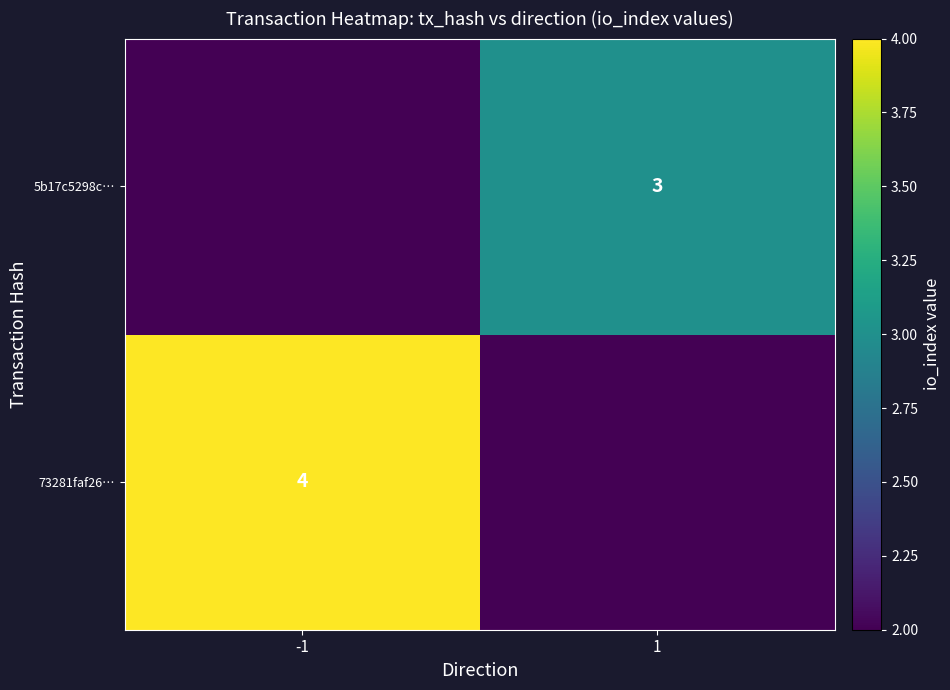

The value of 5b17c5298c… at 1 is 3. True or false?

True